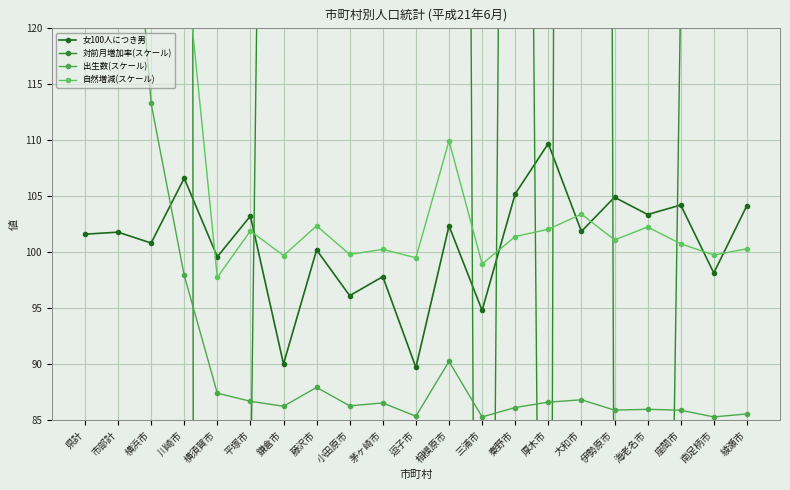

After their last crossing, which series has the higher values: 対前月増加率(スケール) or 自然増減(スケール)?

対前月増加率(スケール)